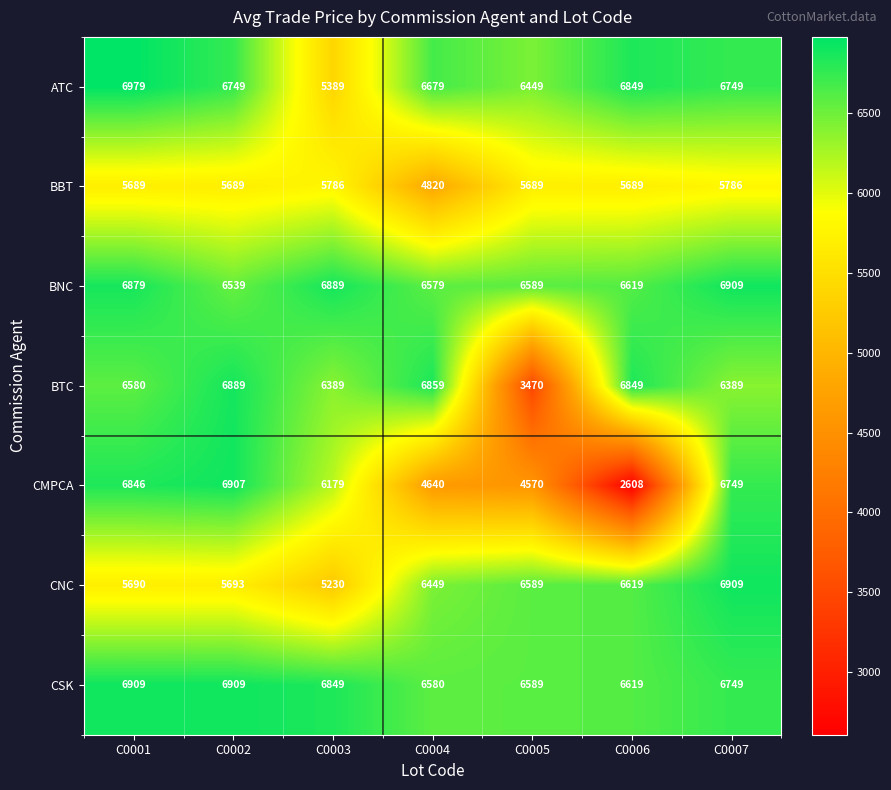

Which series has the largest total across all categories?

CSK